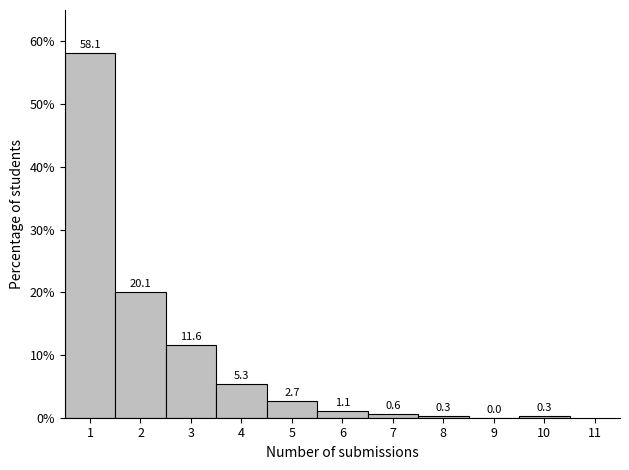

Reading left to right, transcribe this chart: for each bar, give the range it covers on the x-axis and its height.

0.5 to 1.5: 58.1
1.5 to 2.5: 20.1
2.5 to 3.5: 11.6
3.5 to 4.5: 5.3
4.5 to 5.5: 2.7
5.5 to 6.5: 1.1
6.5 to 7.5: 0.6
7.5 to 8.5: 0.3
8.5 to 9.5: 0.0
9.5 to 10.5: 0.3